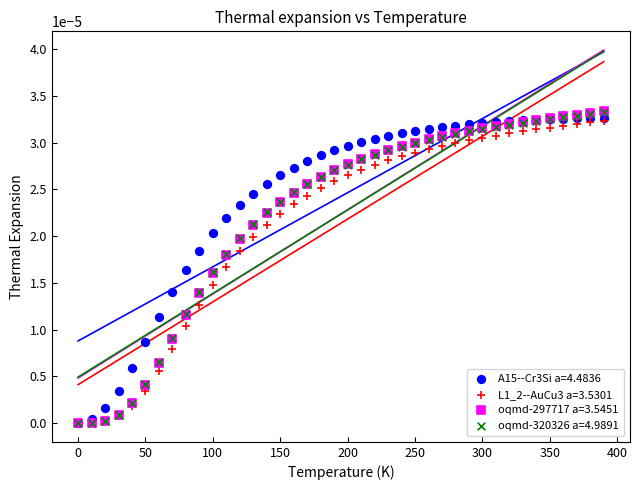

Which series has the widest spread of Y values?

oqmd-297717 a=3.5451